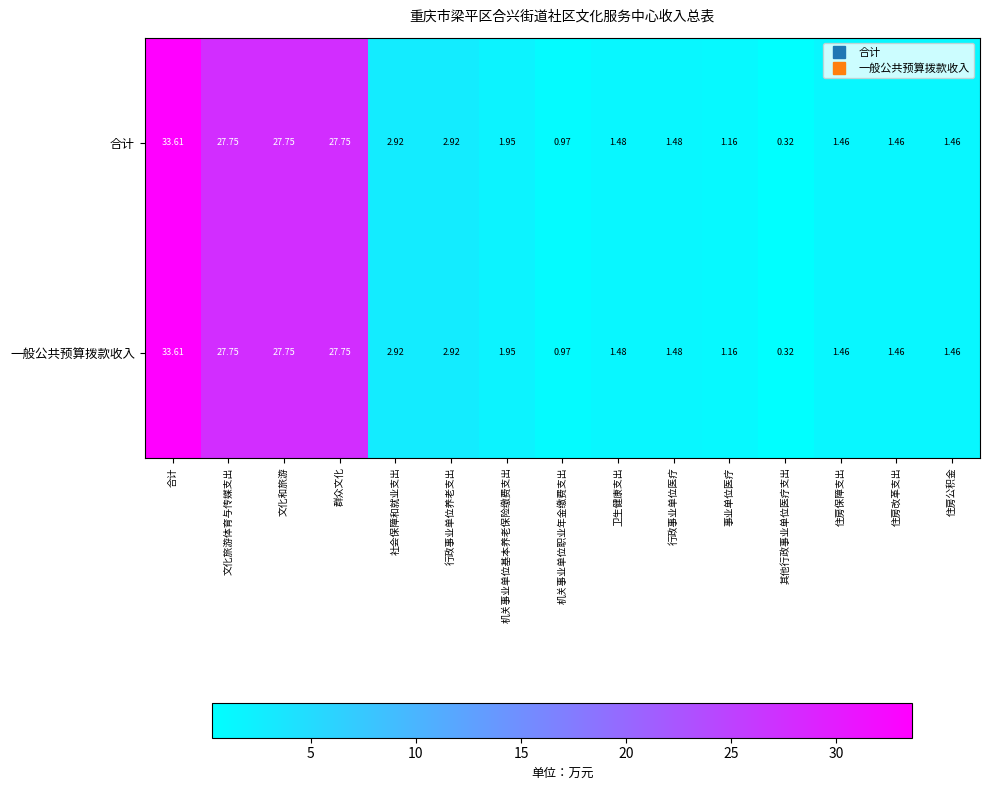

Is the value of 一般公共预算拨款收入 at 事业单位医疗 greater than the value of 合计 at 其他行政事业单位医疗支出?

Yes